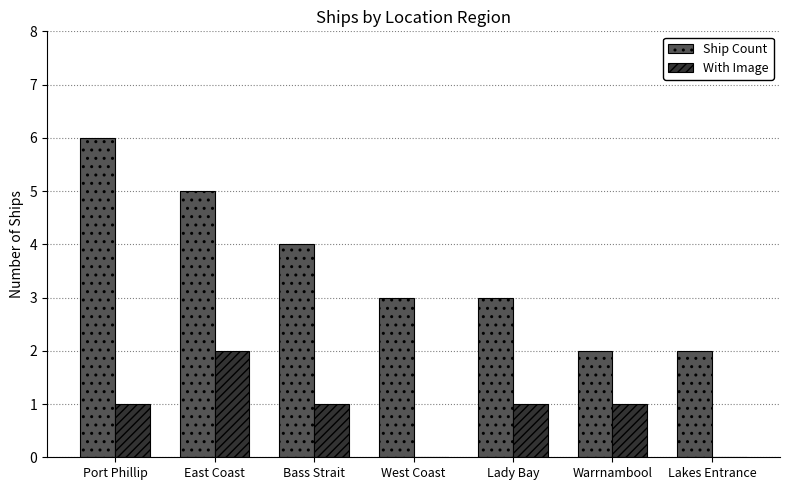

Between Port Phillip and Warrnambool, which series saw the biggest shift?

Ship Count